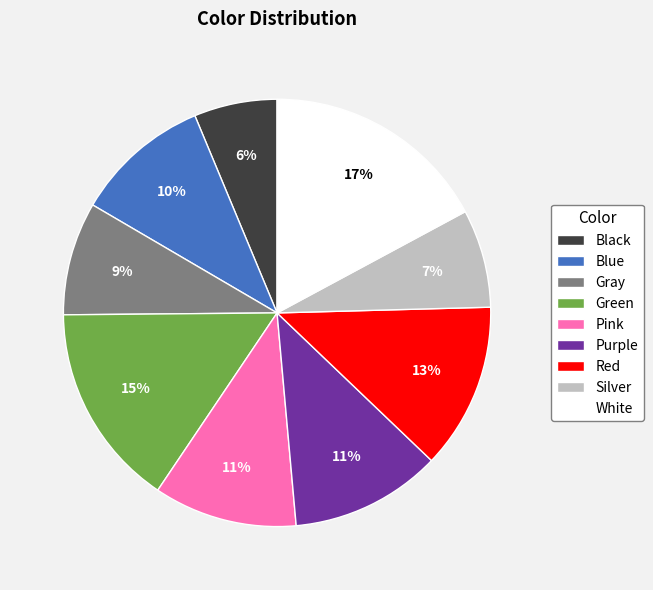

What percentage is the Red slice, to the nearest percent?

13%